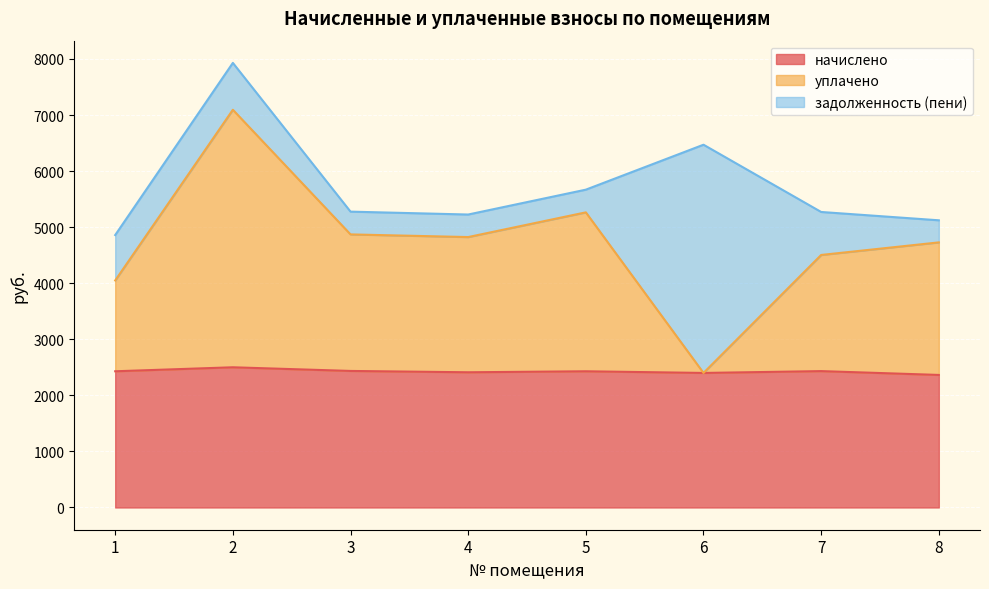

Rank the categories by начислено value from highest to lowest.

2, 3, 7, 1, 5, 4, 6, 8